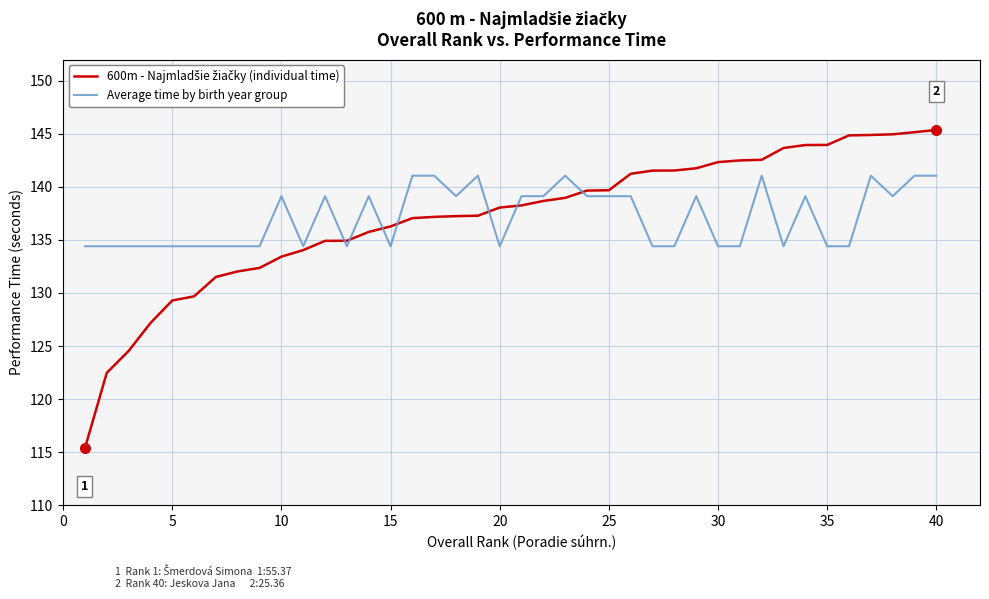

What is the sum of all Average time by birth year group values?

5485.9